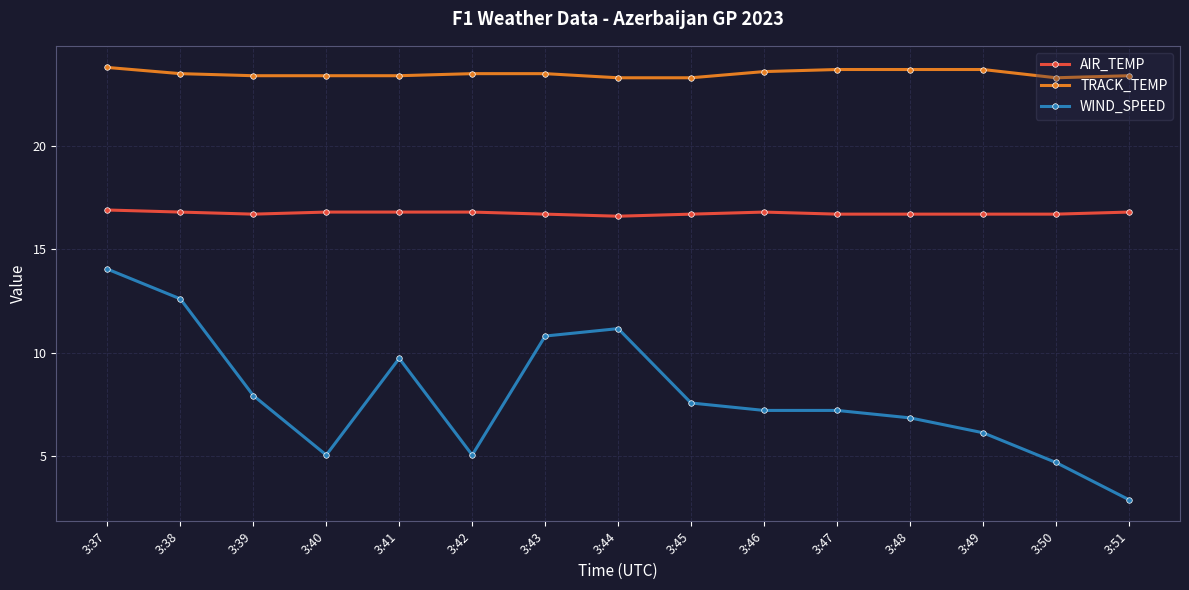

Which series has the largest range (max minus min)?

WIND_SPEED